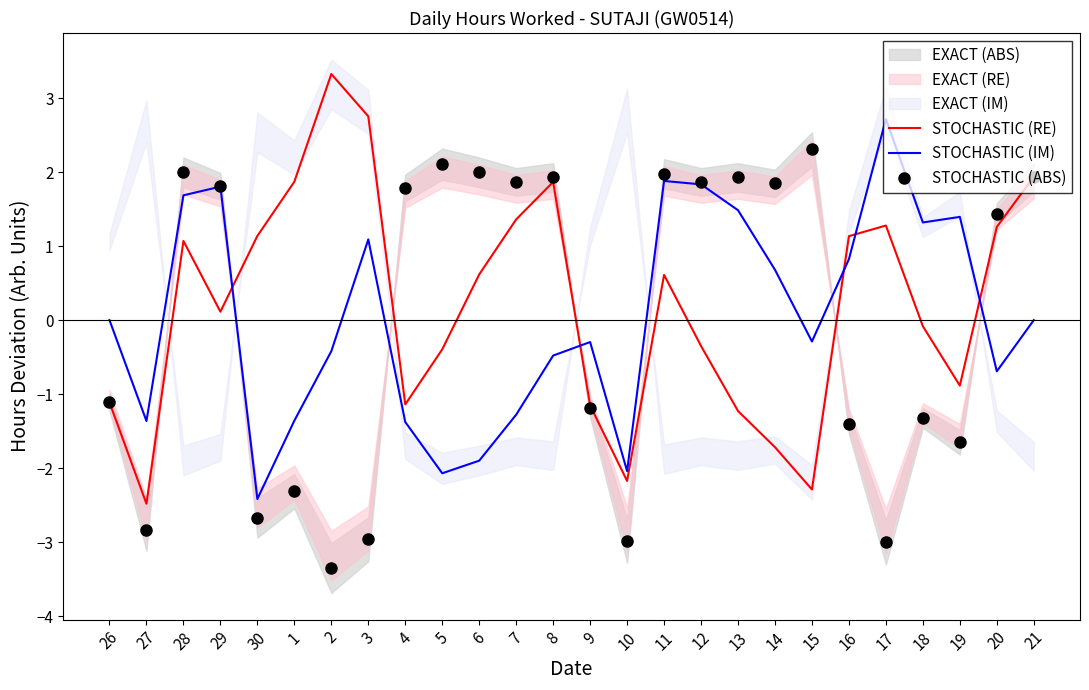

The value of STOCHASTIC (IM) at 21 is -0.0. True or false?

False